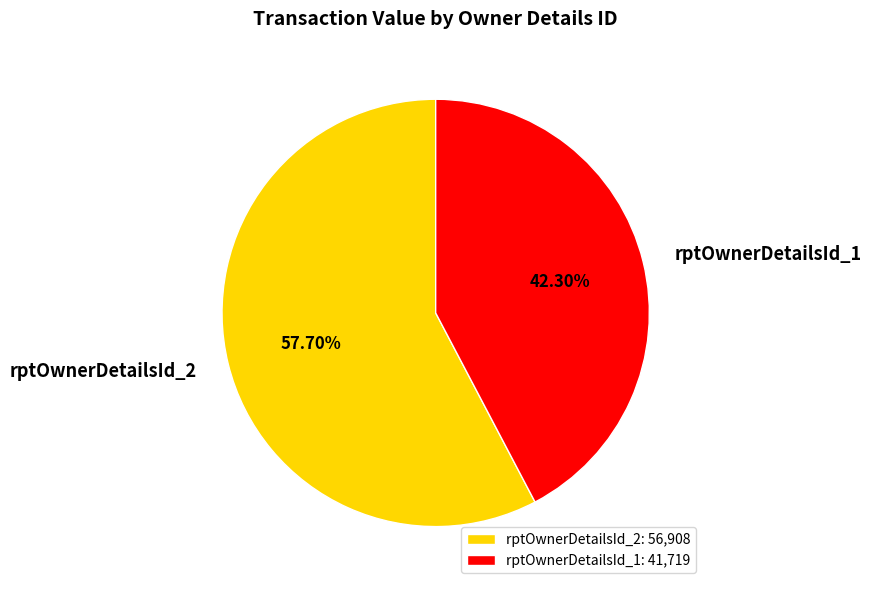

Is it true that rptOwnerDetailsId_2 is 58% of the pie?

True